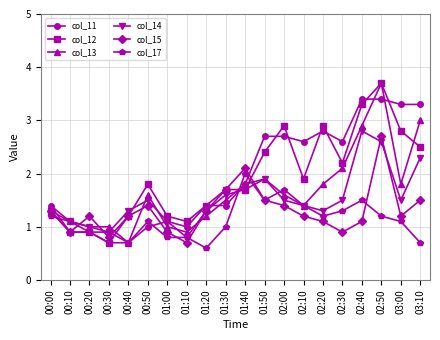

Is the value of col_14 at 03:00 greater than the value of col_11 at 01:10?

Yes